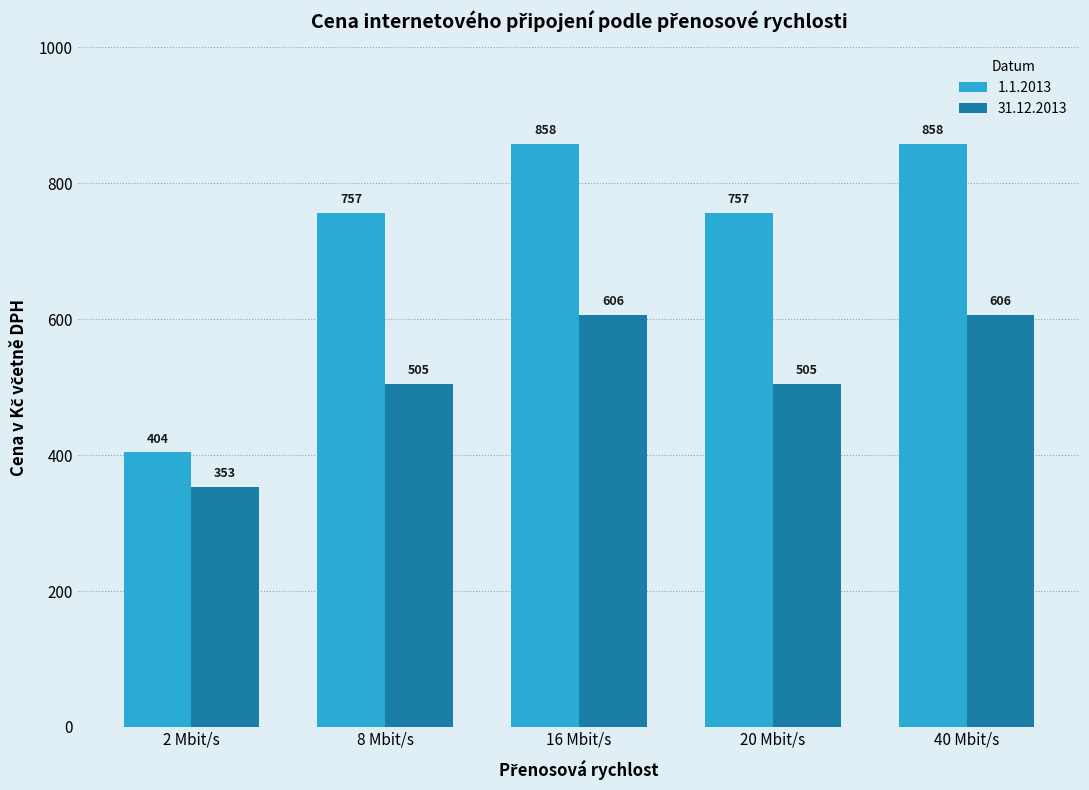

How many groups of bars are there?

5